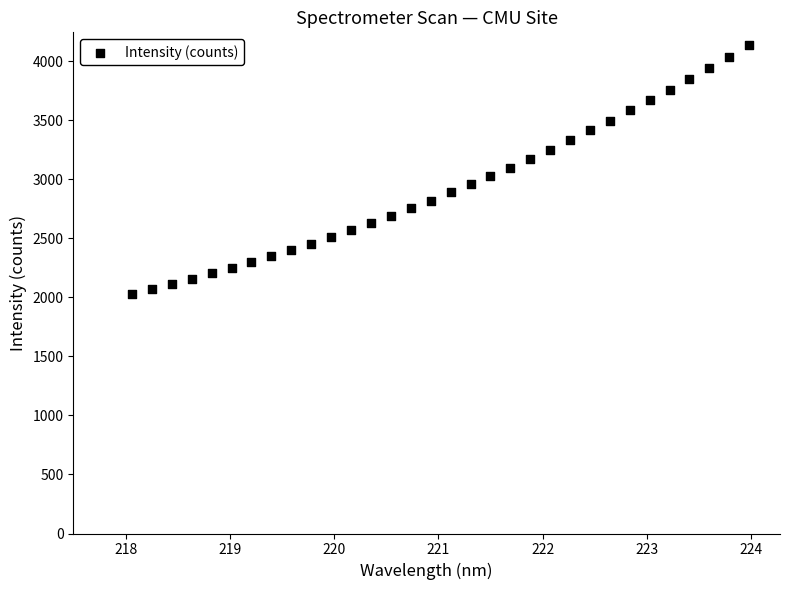

What is the range of Y values (max minus min)?

2112.5